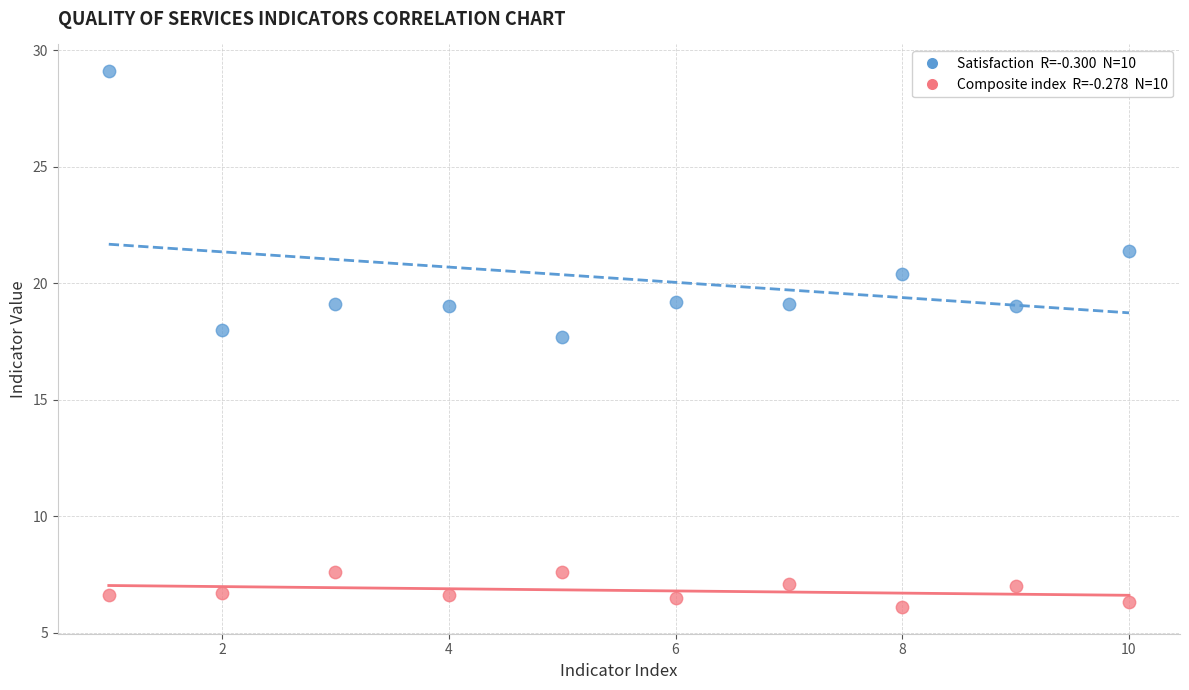

Across all data points, what is the range of X values (max minus min)?

9.0